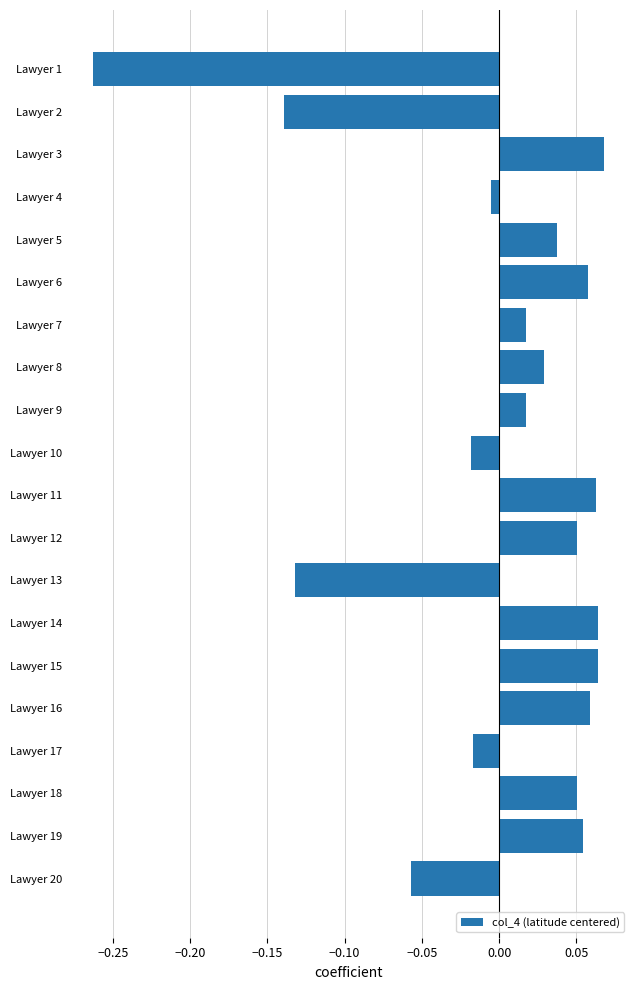

Is it true that the value at Lawyer 2 is -0.2?

False